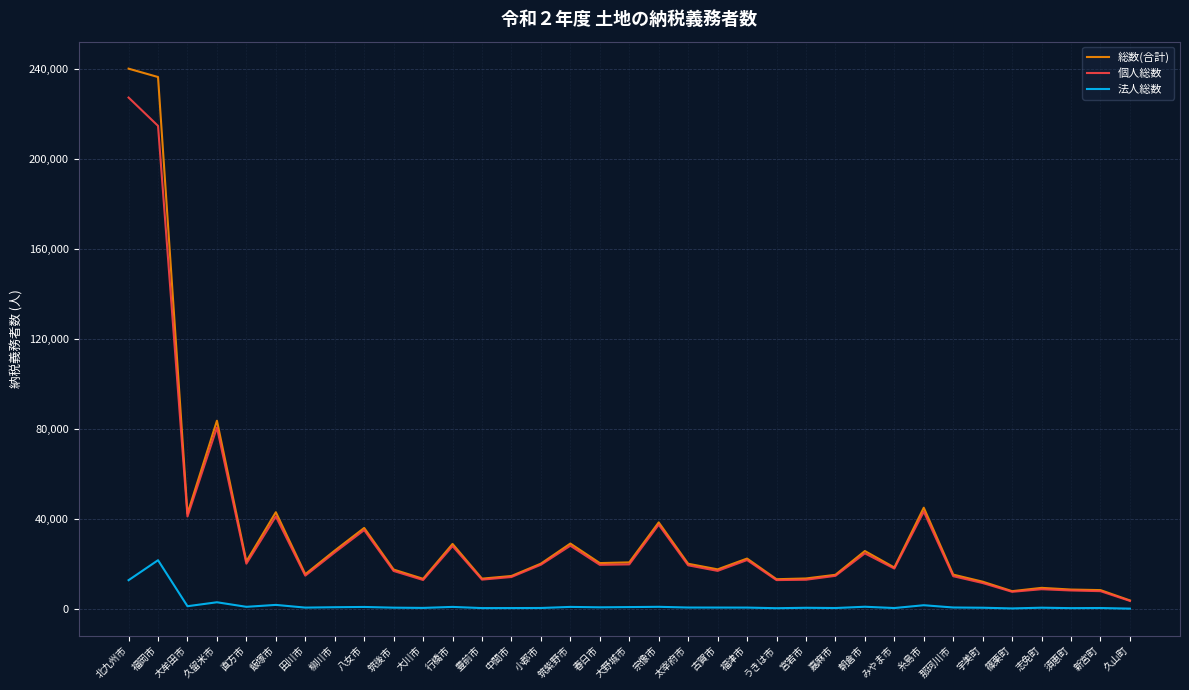

What is the maximum value shown in the chart?

240307